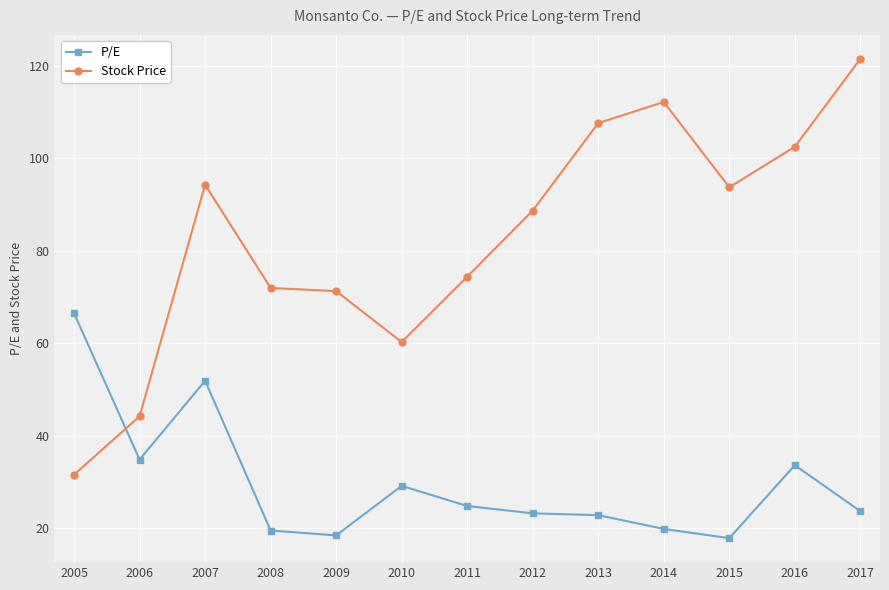

Which series ends up on top after the final intersection of Stock Price and P/E?

Stock Price